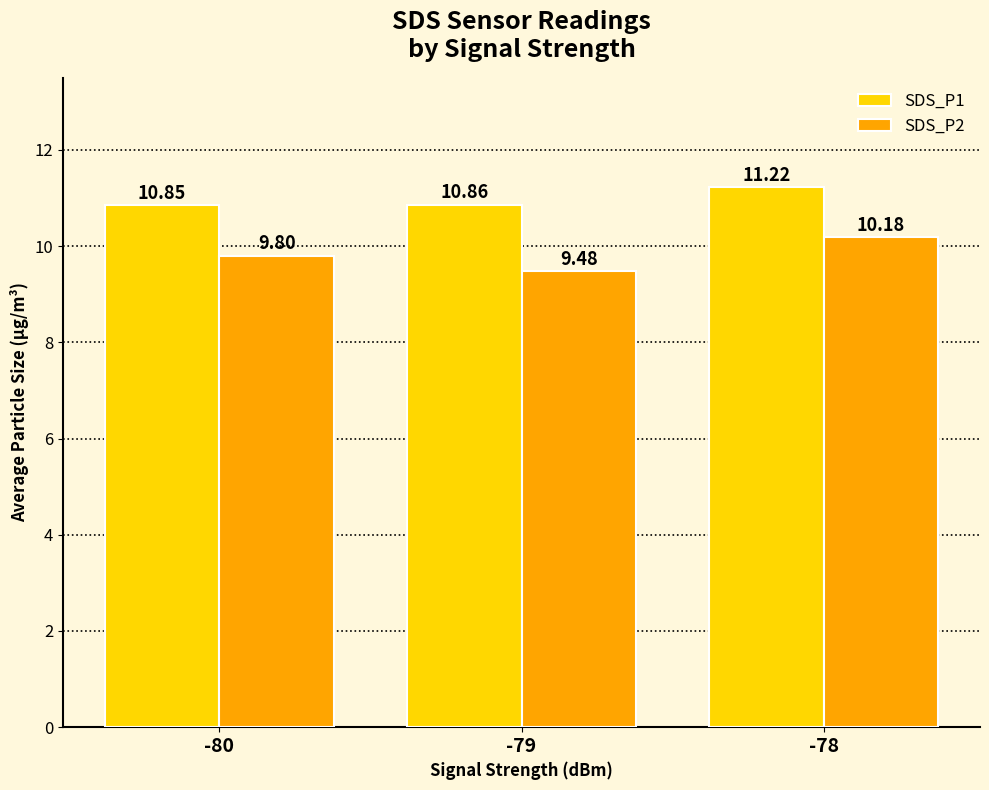

Is the value of SDS_P1 at -78 greater than the value of SDS_P2 at -80?

Yes